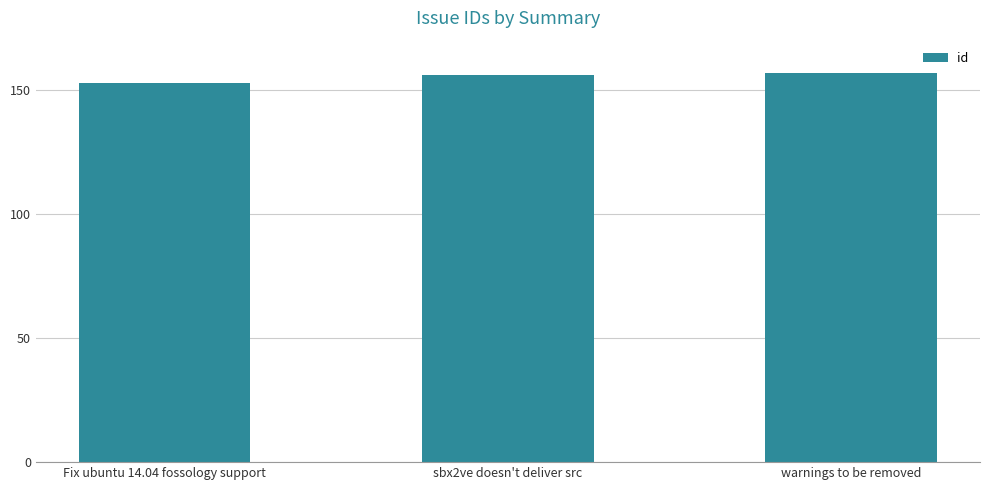

What is the label of the 1st bar from the left?

Fix ubuntu 14.04 fossology support